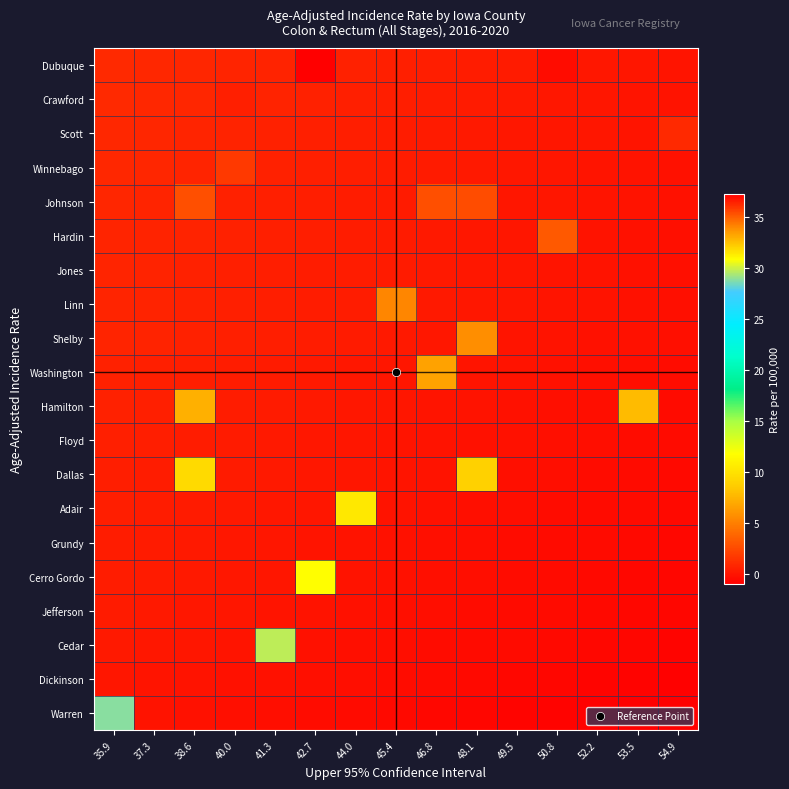

What is the minimum value shown in the chart?

-1.0